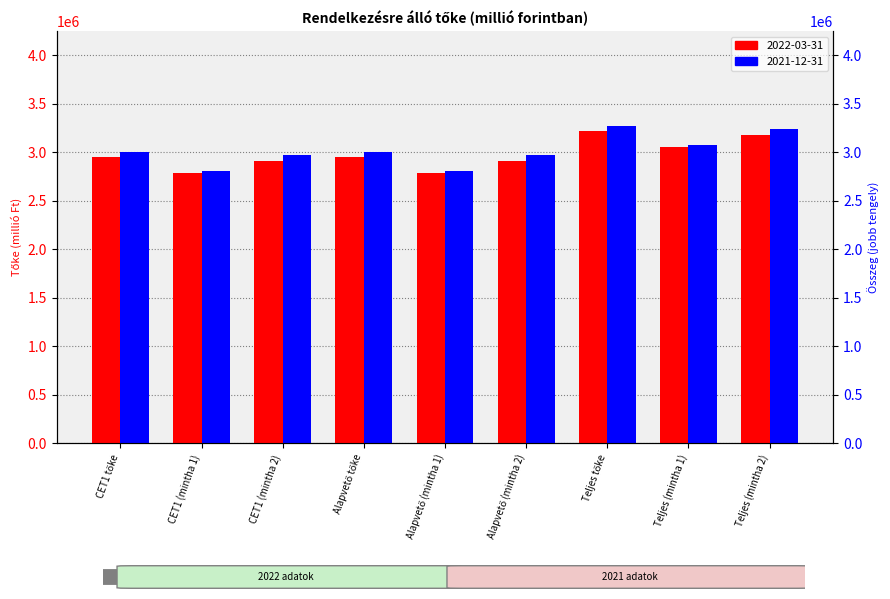

Does the chart contain any negative values?

No